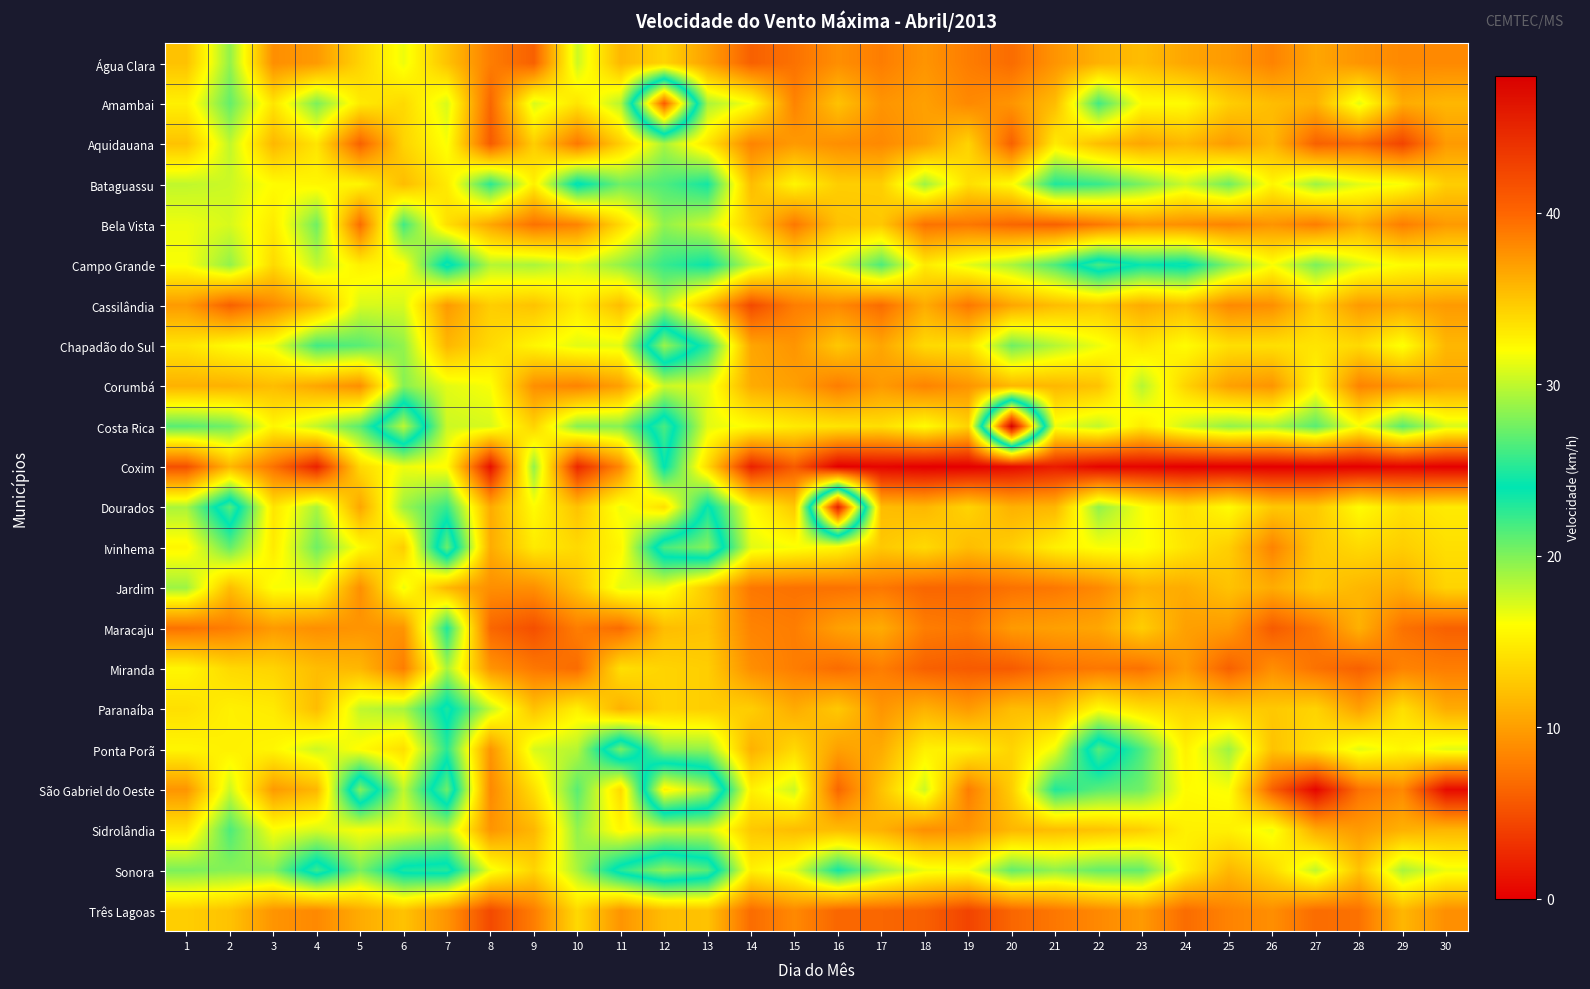

At which category is the sum across all series the highest?

12